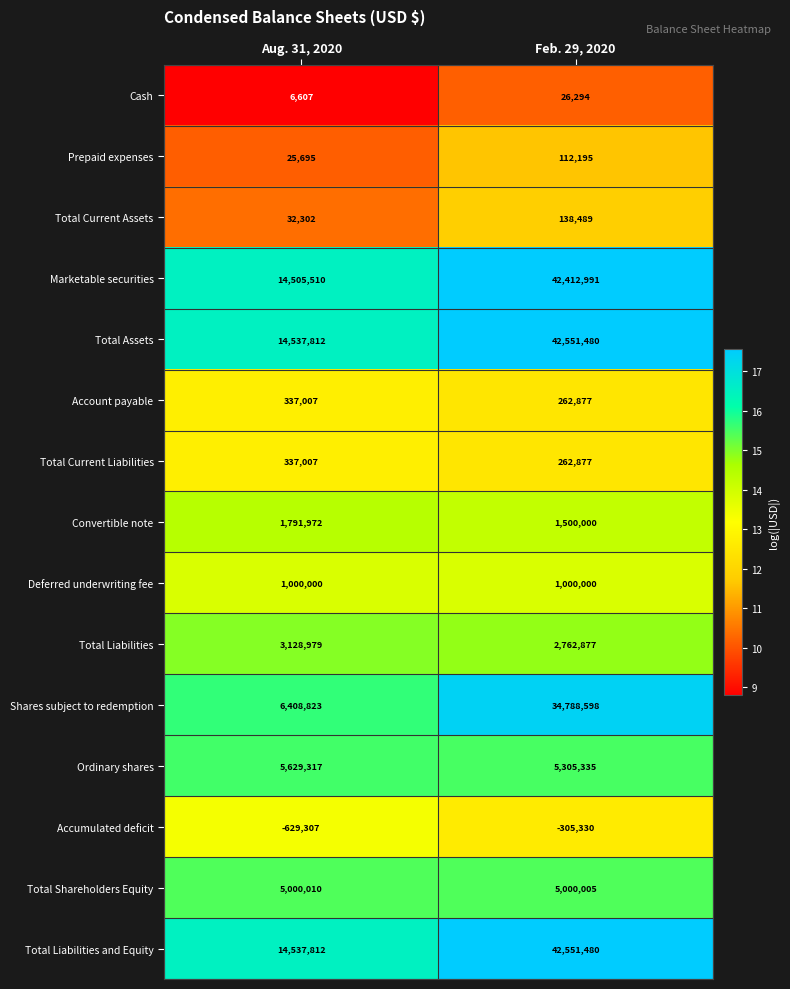

Between Aug. 31, 2020 and Feb. 29, 2020, which series saw the biggest shift?

Shares subject to redemption